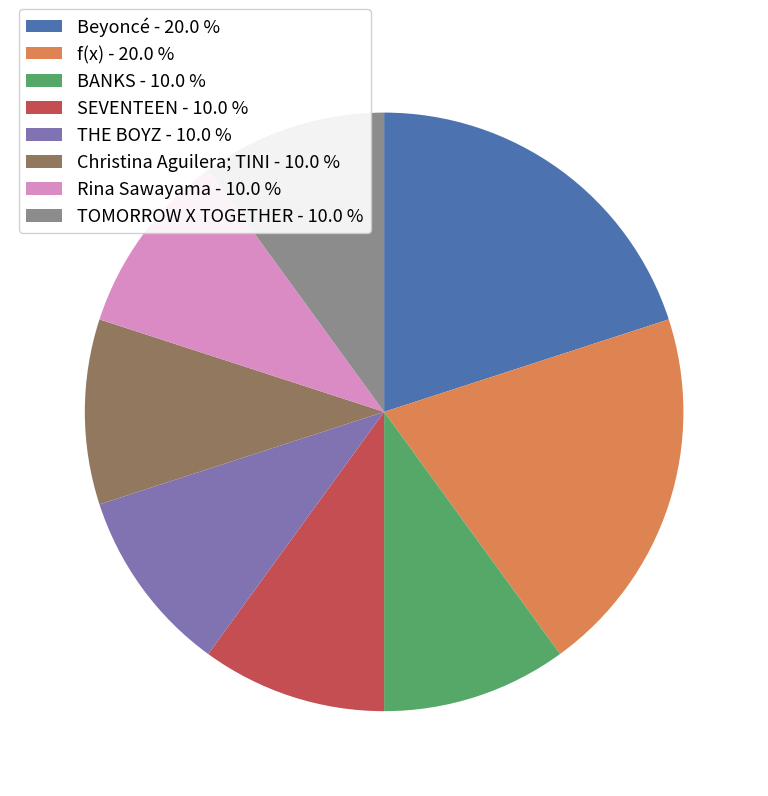

Between Beyoncé - 20.0 % and Christina Aguilera; TINI - 10.0 %, which is larger?

Beyoncé - 20.0 %